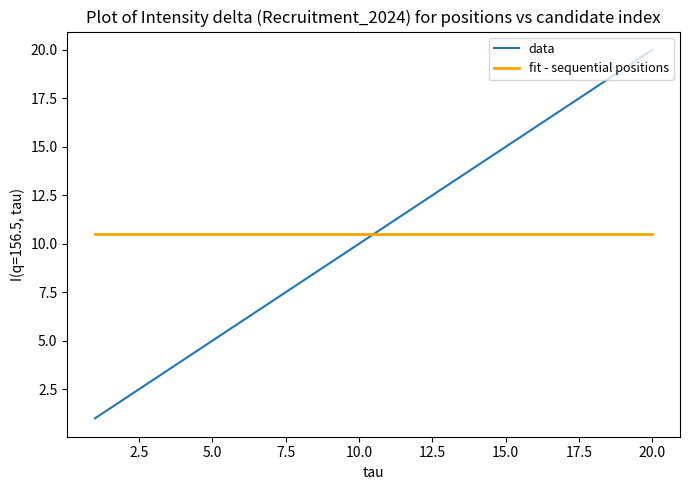

The value of data at 15.0 is 8. True or false?

False